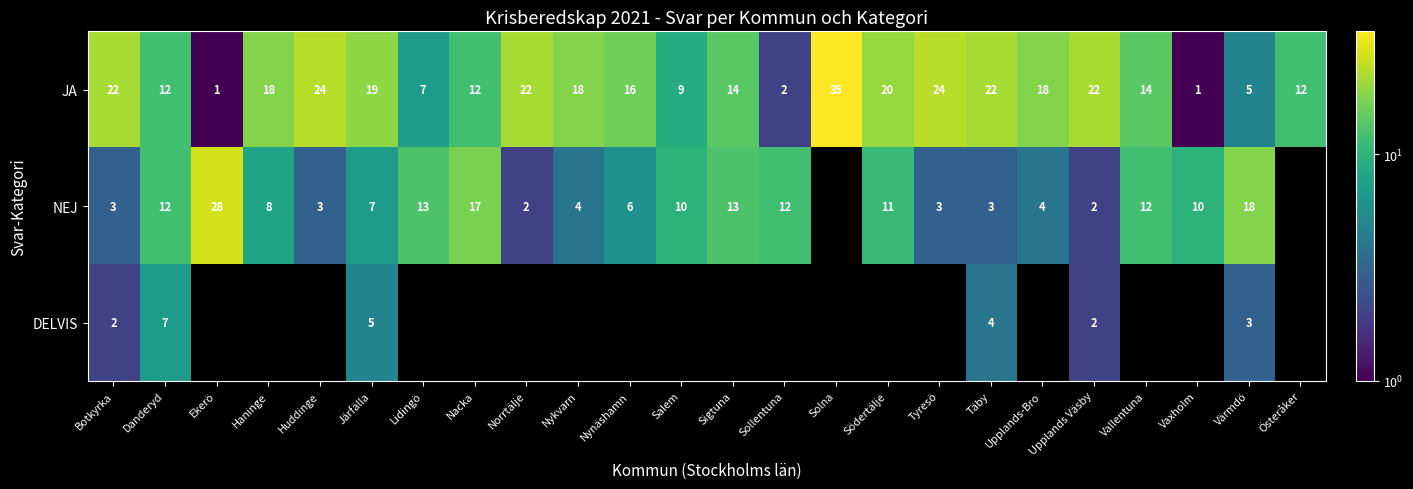

At which label does JA first exceed 18?

Botkyrka